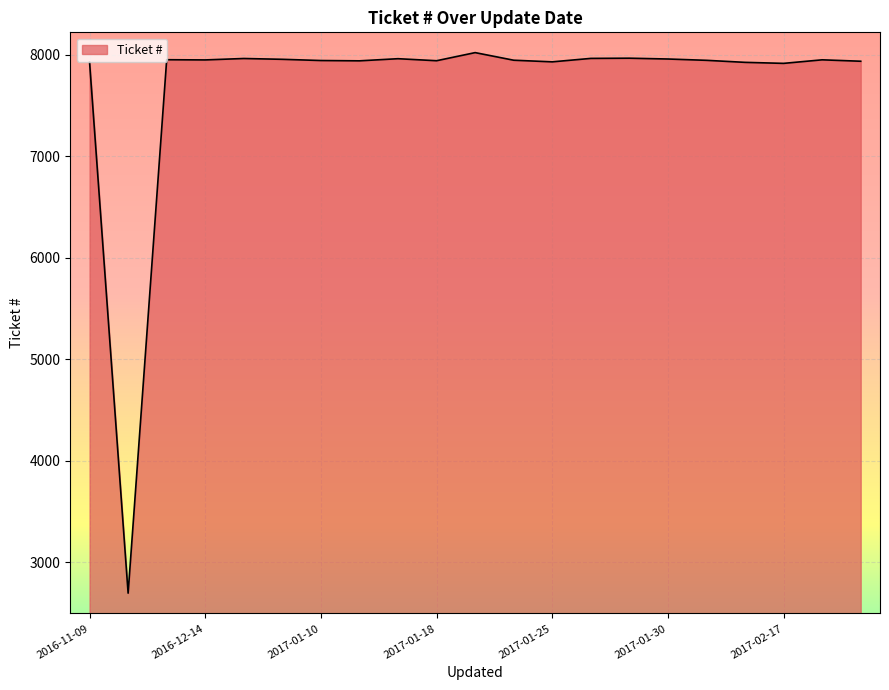

What is the smallest value displayed?

2693